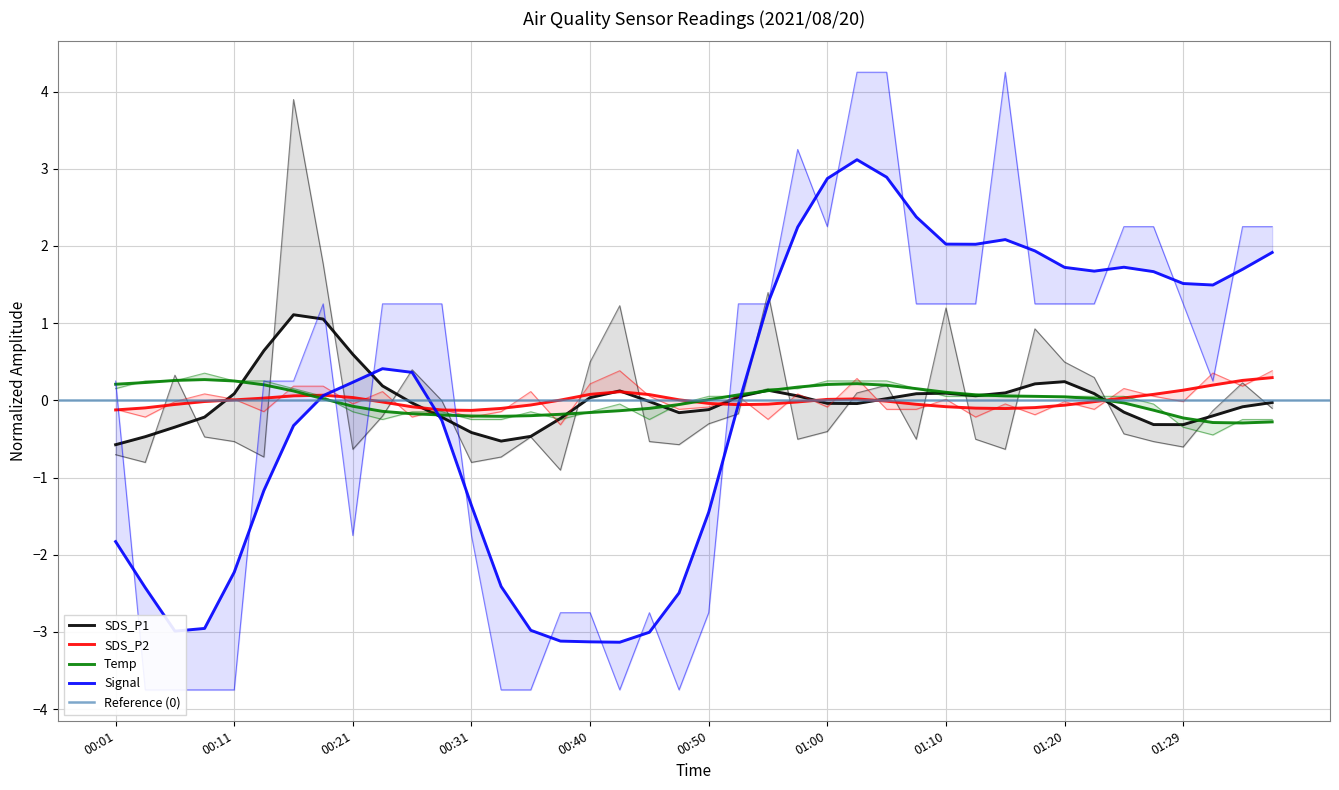

Which label corresponds to the smallest value in the chart?

00:04